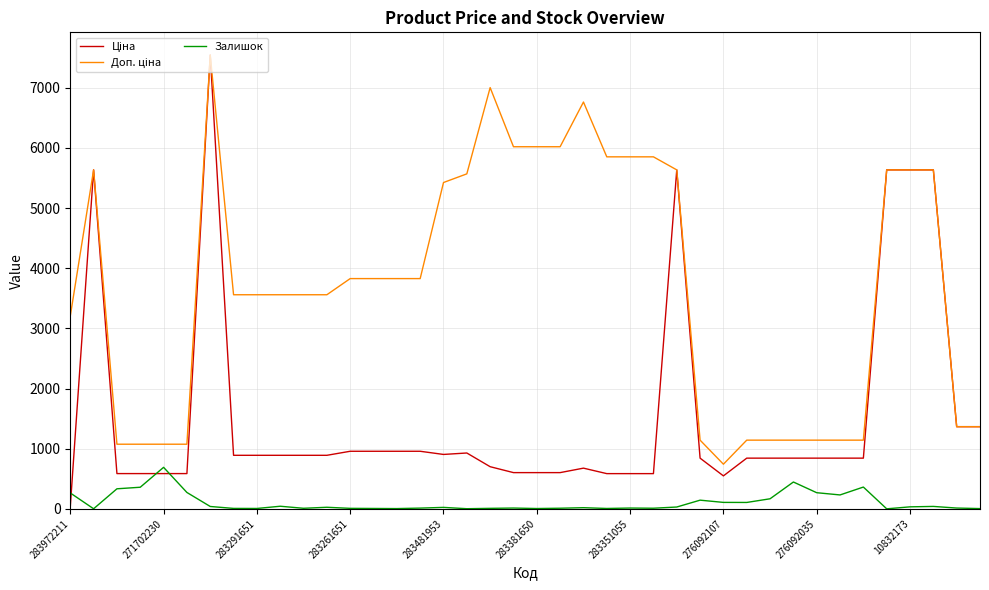

What is the greatest value displayed?

7545.9